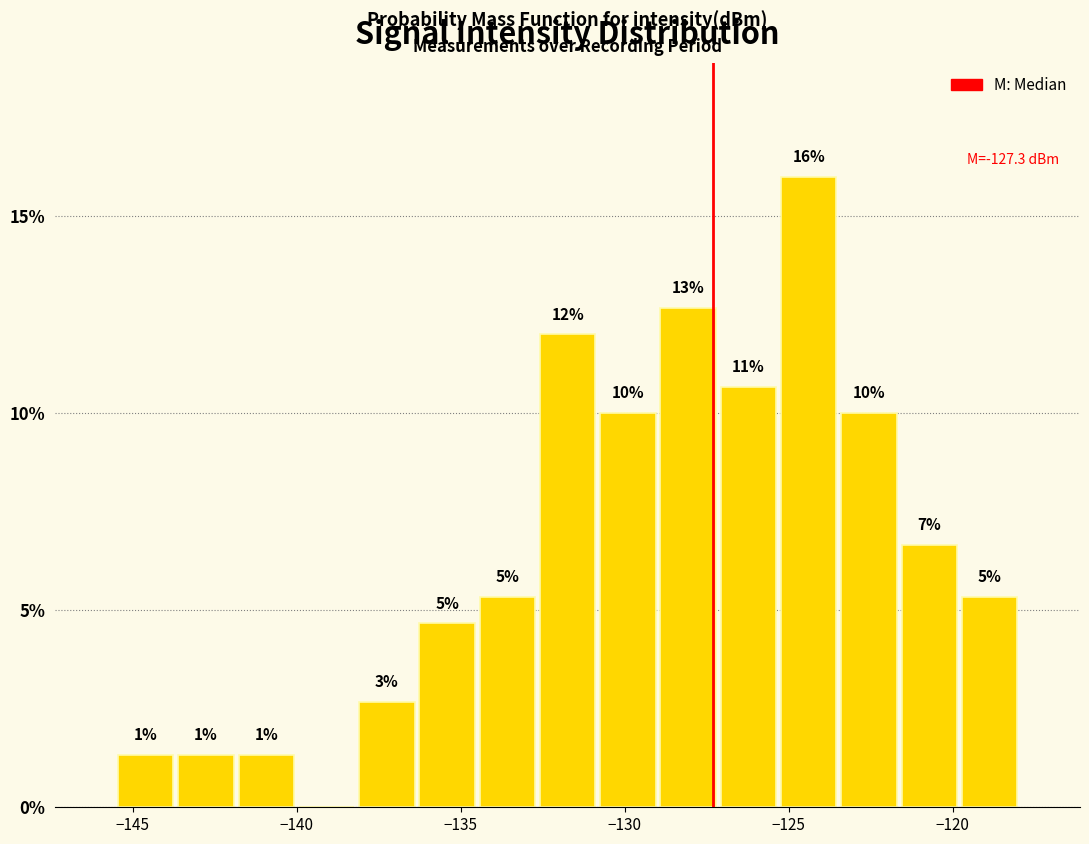

Read against the x-axis, roughly where is the centre of the tallest bar?

-124.5